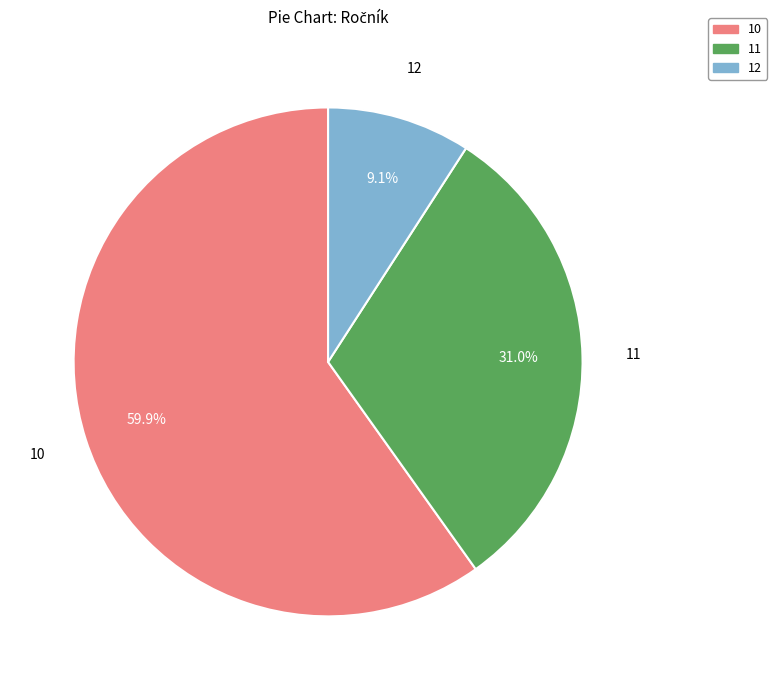

Does 10 represent more than half of the total?

Yes